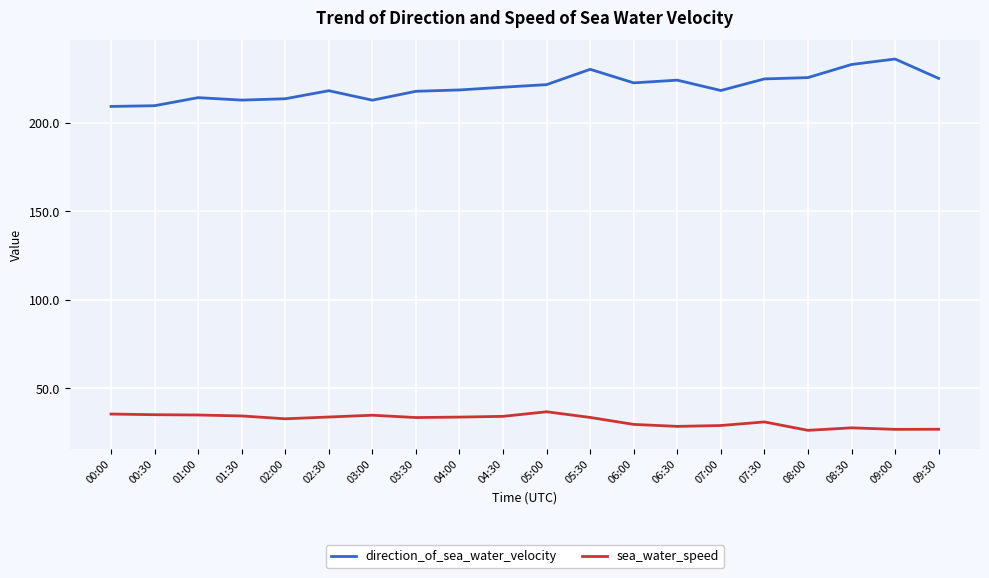

True or false: direction_of_sea_water_velocity and sea_water_speed intersect in this chart.

False